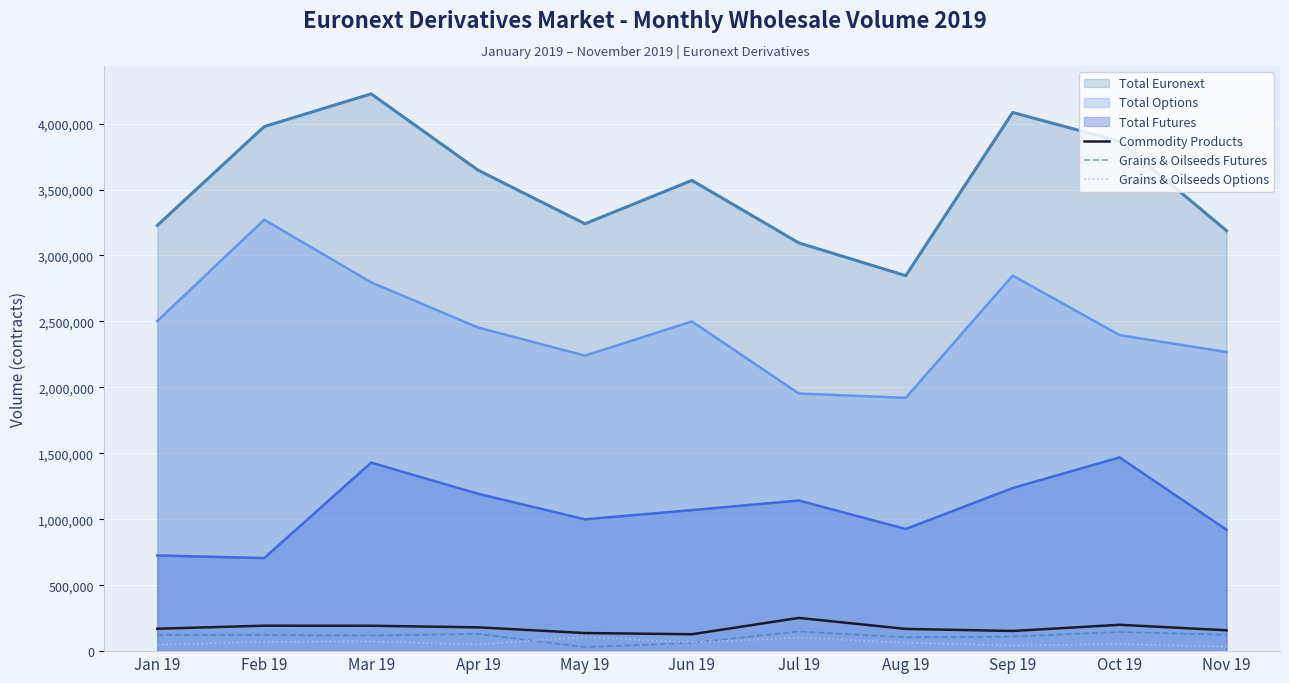

Is it true that Grains & Oilseeds Futures equals 185436 at Sep 19?

False